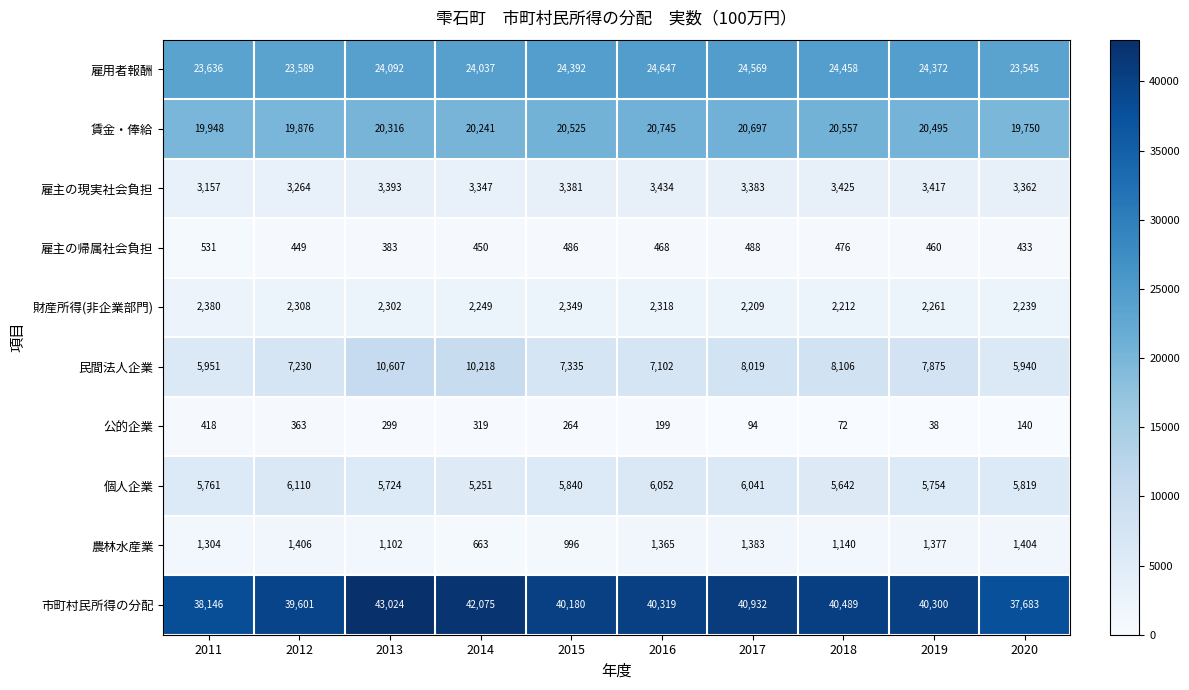

Rank the series by their maximum value, from highest to lowest.

市町村民所得の分配, 雇用者報酬, 賃金・俸給, 民間法人企業, 個人企業, 雇主の現実社会負担, 財産所得(非企業部門), 農林水産業, 雇主の帰属社会負担, 公的企業